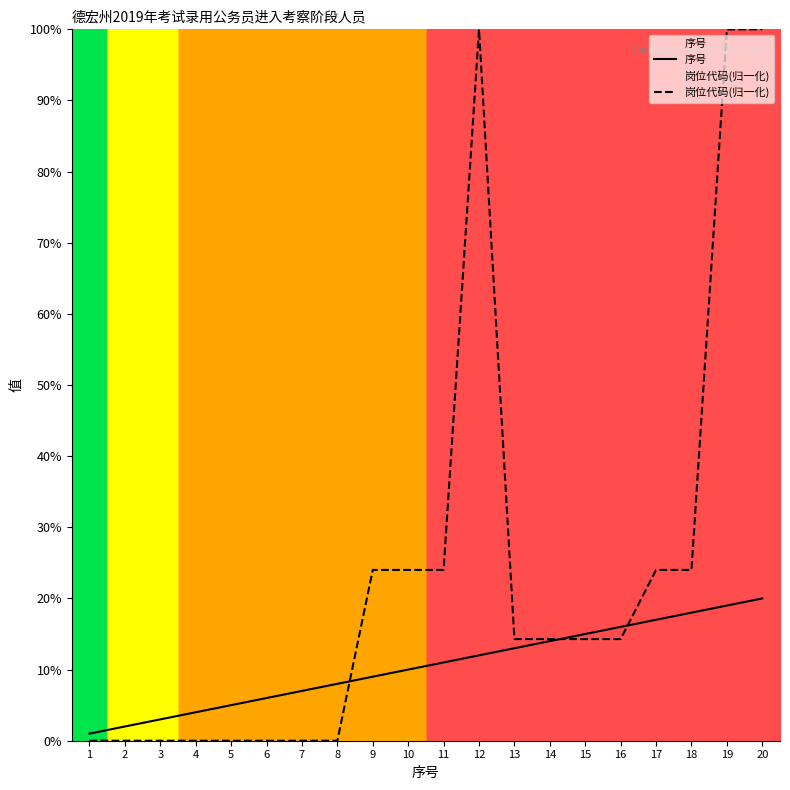

What are all the series names shown in the legend?

序号, 岗位代码(归一化)